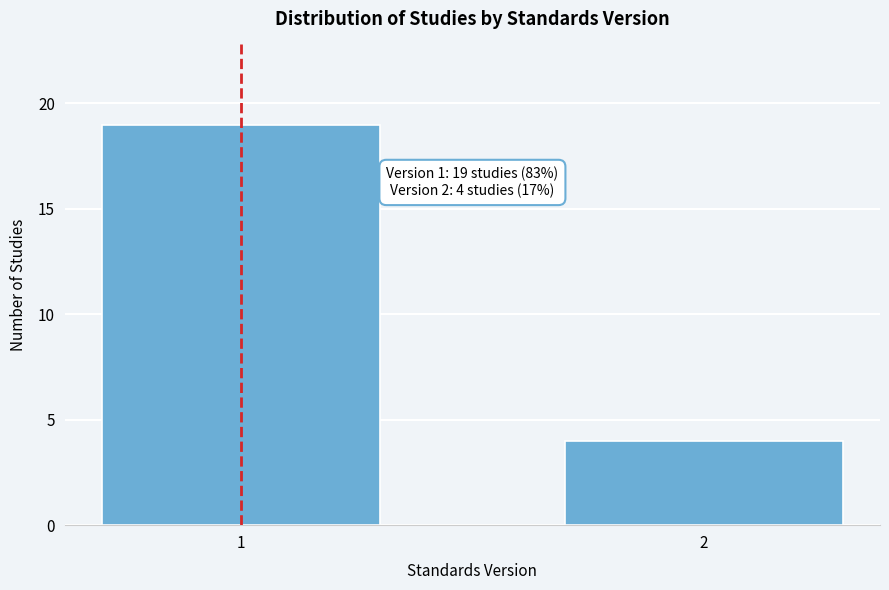

Reading left to right, what are all the values shown in this chart?

1=19	2=4